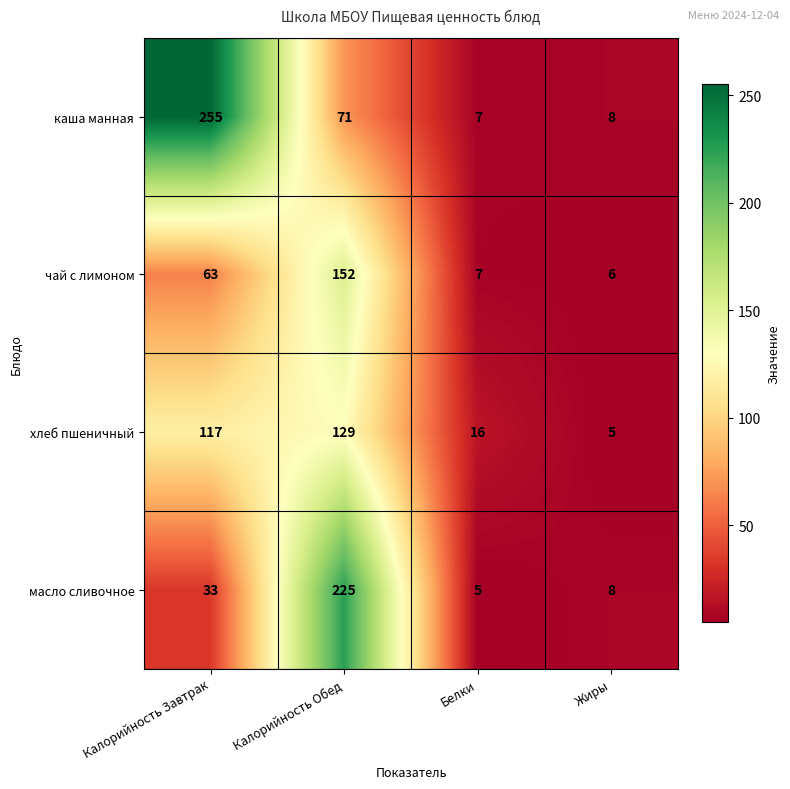

Rank the series by their maximum value, from lowest to highest.

хлеб пшеничный, чай с лимоном, масло сливочное, каша манная